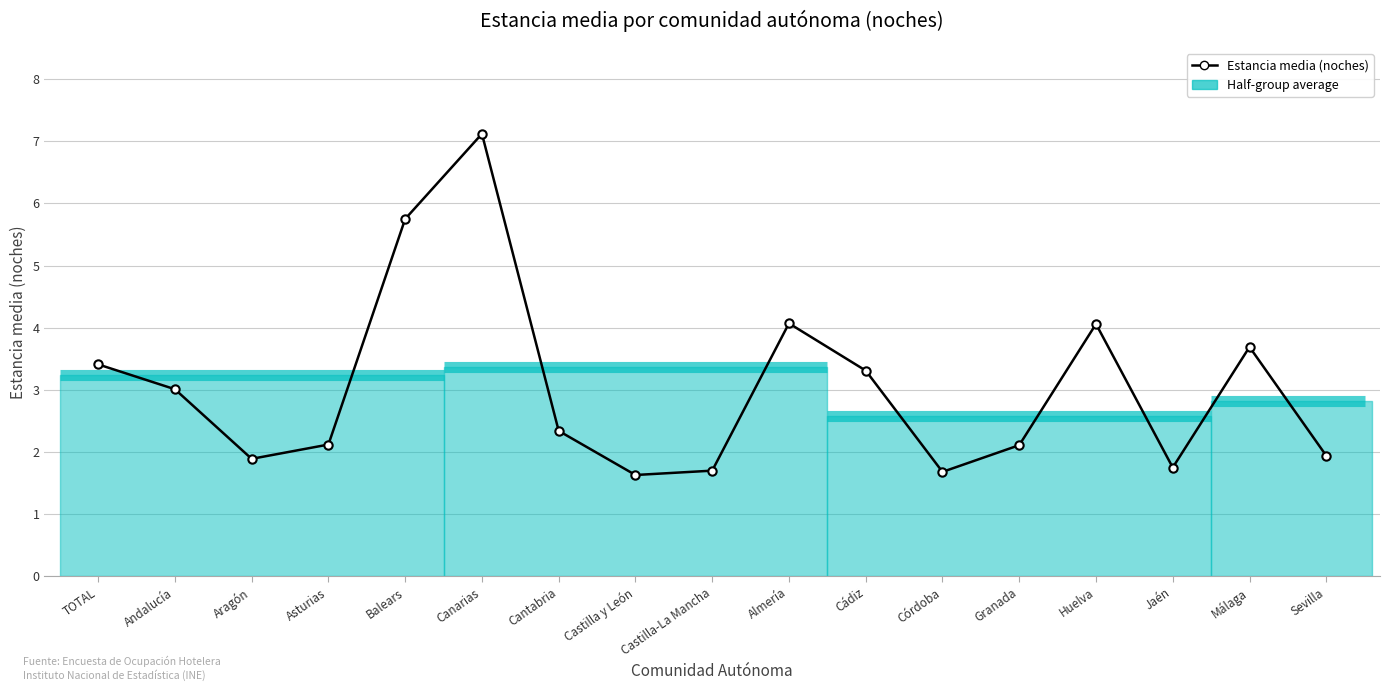

Reading left to right, extract all data points from this chart.

TOTAL=3.4	Andalucía=3.0	Aragón=1.9	Asturias=2.1	Balears=5.8	Canarias=7.1	Cantabria=2.3	Castilla y León=1.6	Castilla-La Mancha=1.7	Almería=4.1	Cádiz=3.3	Córdoba=1.7	Granada=2.1	Huelva=4.1	Jaén=1.8	Málaga=3.7	Sevilla=1.9